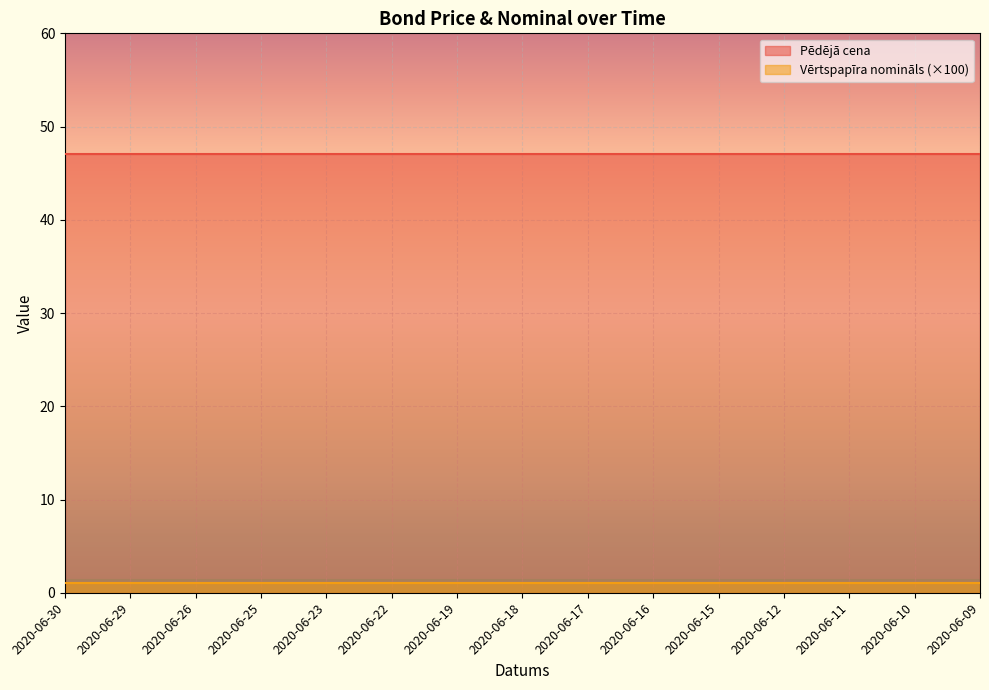

List the labels in order of Pēdējā cena value, smallest first.

2020-06-30, 2020-06-29, 2020-06-26, 2020-06-25, 2020-06-23, 2020-06-22, 2020-06-19, 2020-06-18, 2020-06-17, 2020-06-16, 2020-06-15, 2020-06-12, 2020-06-11, 2020-06-10, 2020-06-09